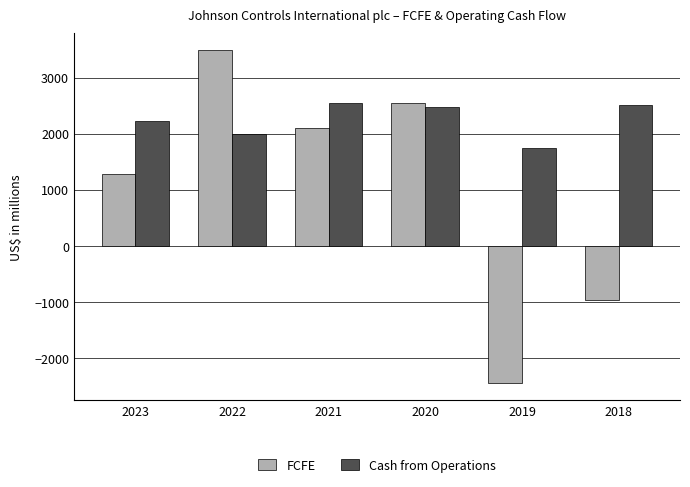

Rank the categories by FCFE value from lowest to highest.

2019, 2018, 2023, 2021, 2020, 2022